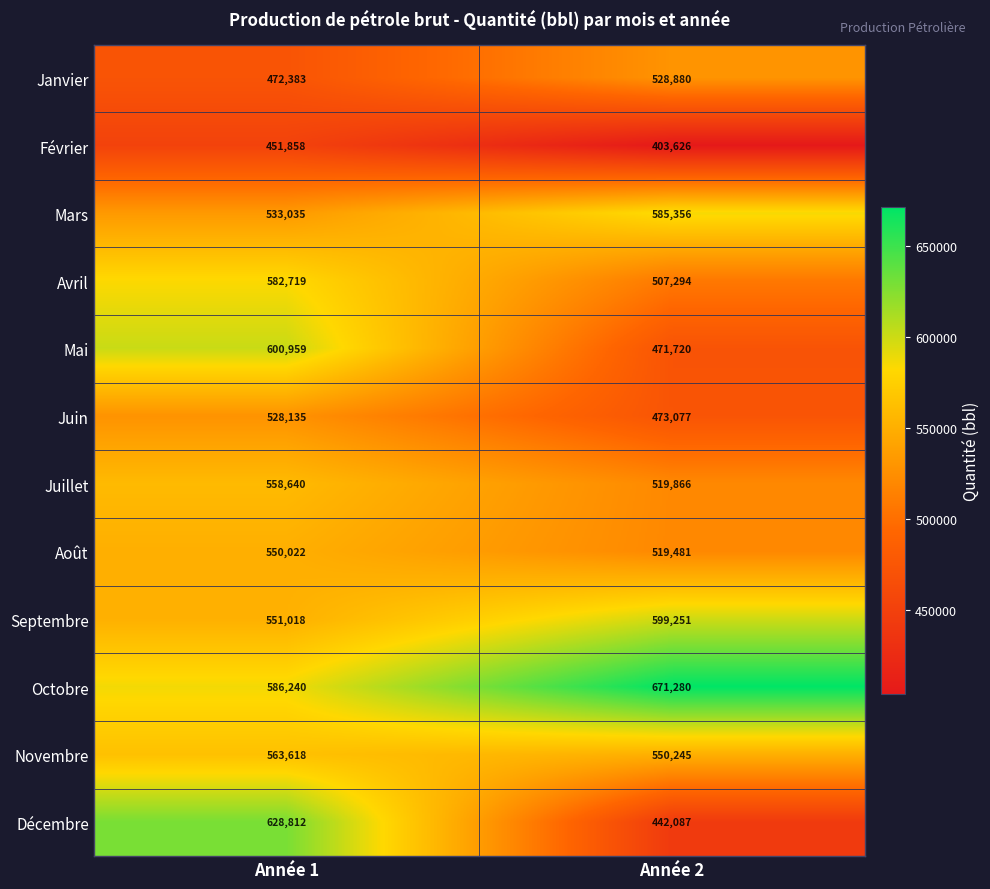

Reading right to left, what are all the values shown in this chart?

Janvier: Année 2=528880	Année 1=472383
Février: Année 2=403626	Année 1=451858
Mars: Année 2=585356	Année 1=533035
Avril: Année 2=507294	Année 1=582719
Mai: Année 2=471720	Année 1=600959
Juin: Année 2=473077	Année 1=528135
Juillet: Année 2=519866	Année 1=558640
Août: Année 2=519481	Année 1=550022
Septembre: Année 2=599251	Année 1=551018
Octobre: Année 2=671280	Année 1=586240
Novembre: Année 2=550245	Année 1=563618
Décembre: Année 2=442087	Année 1=628812